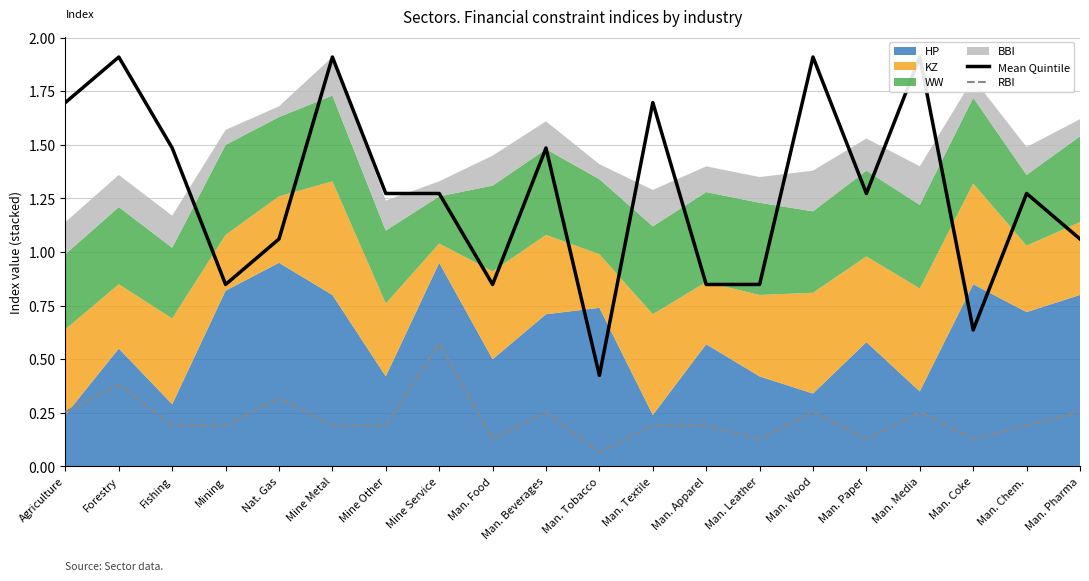

What is the label of the 3rd point from the left?

Fishing